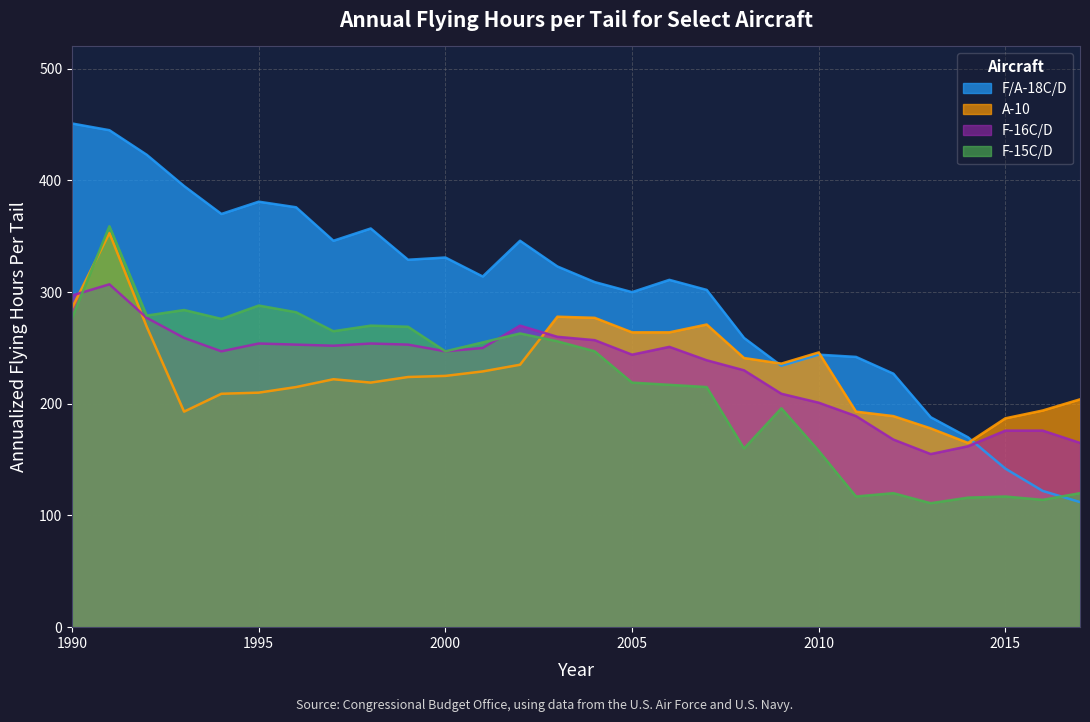

Which category has the highest value in the F/A-18C/D series?

1990